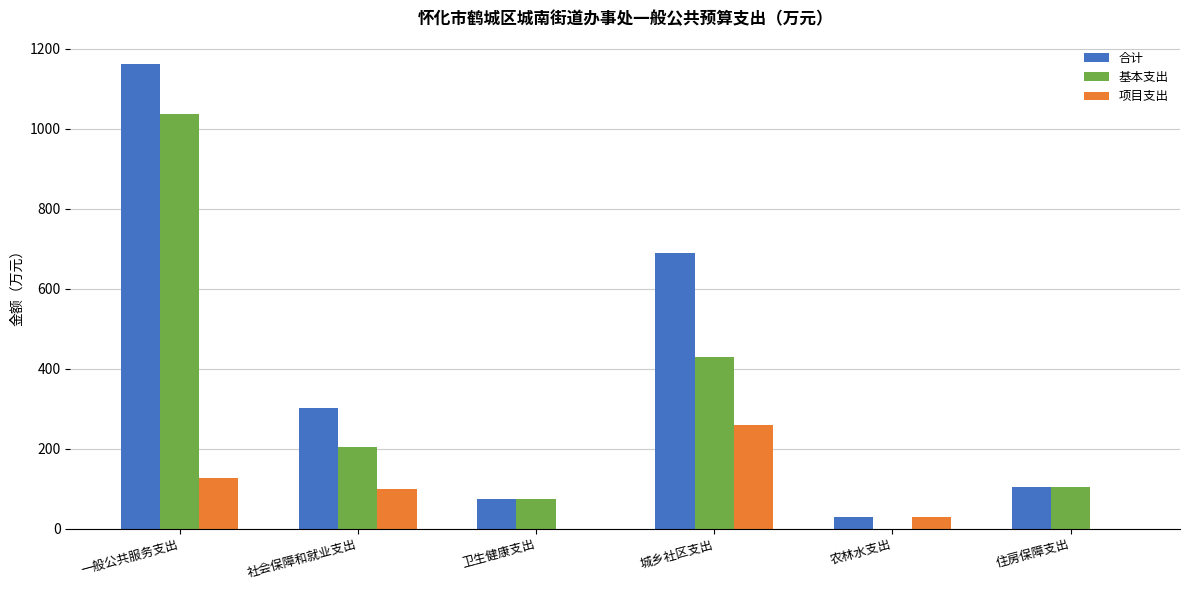

How many groups of bars are there?

6